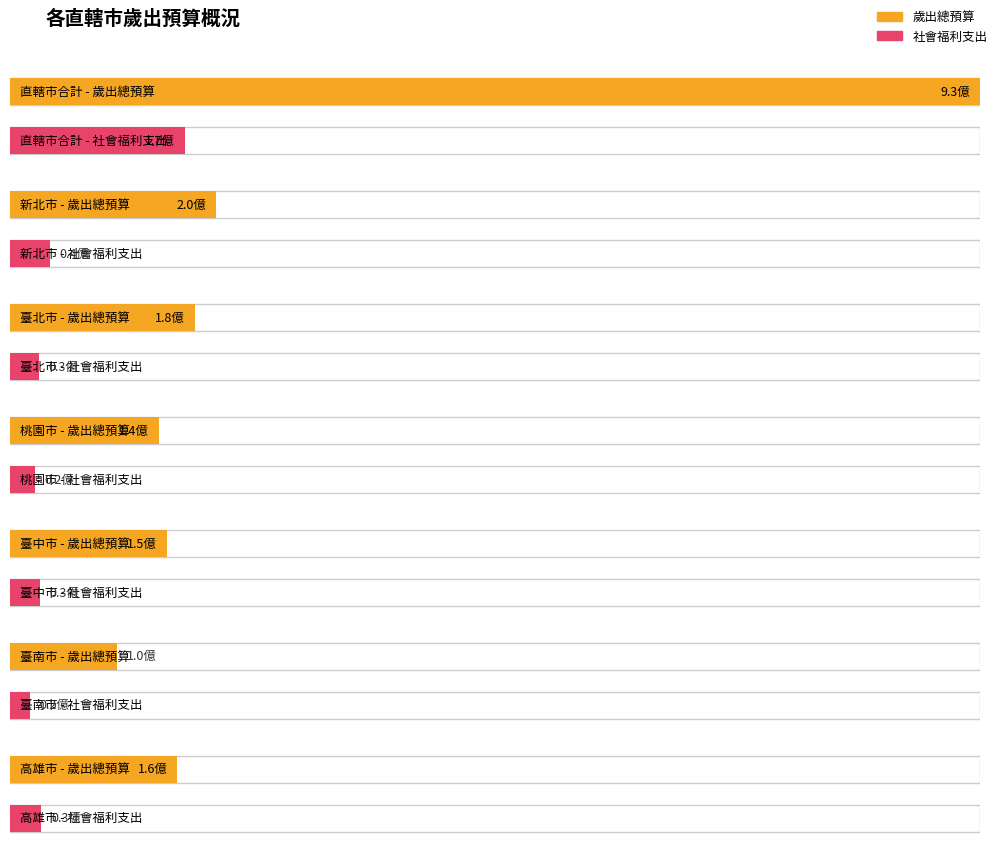

What is the sum of the 社會福利支出 values at 桃園市 and 臺北市?

51745215